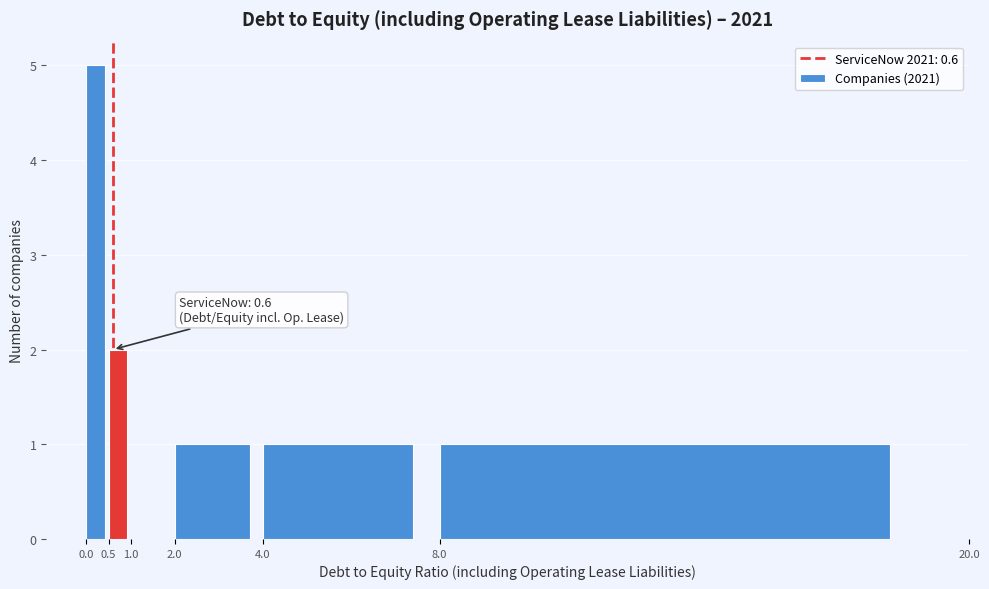

Which range on the x-axis has the tallest bar?

0.0 to 0.5